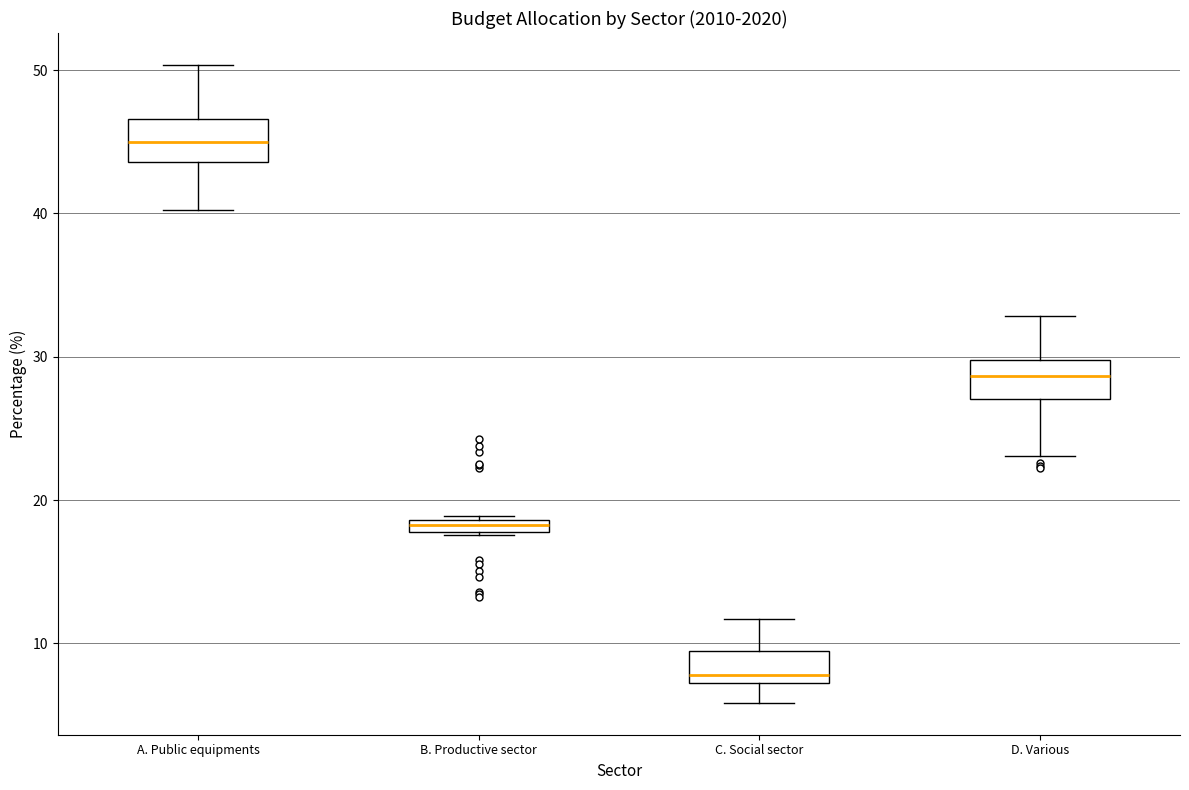

Where is the upper edge of the box for B. Productive sector on the y-axis? The values are not printed on the chart, so give them approximately, as read against the axis.

19